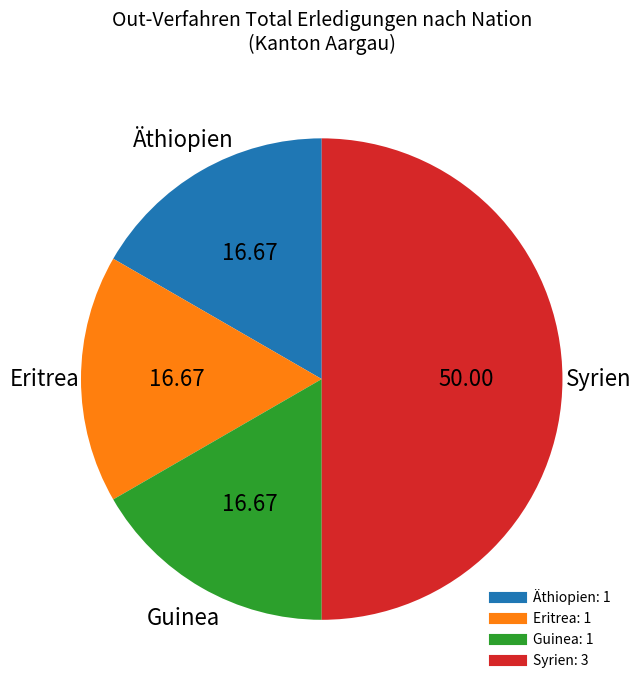

How many segments does this pie chart have?

4